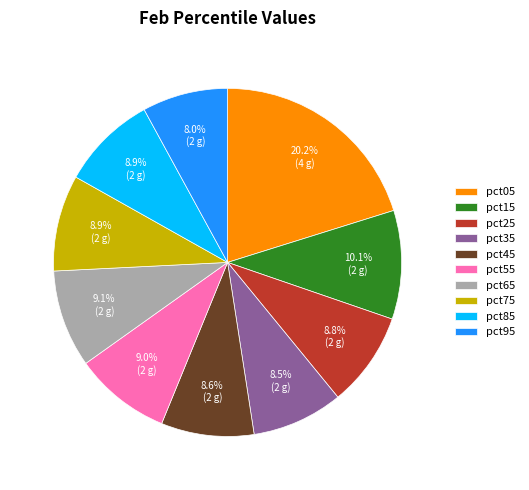

To the nearest percent, what is the average slice percentage?

10%